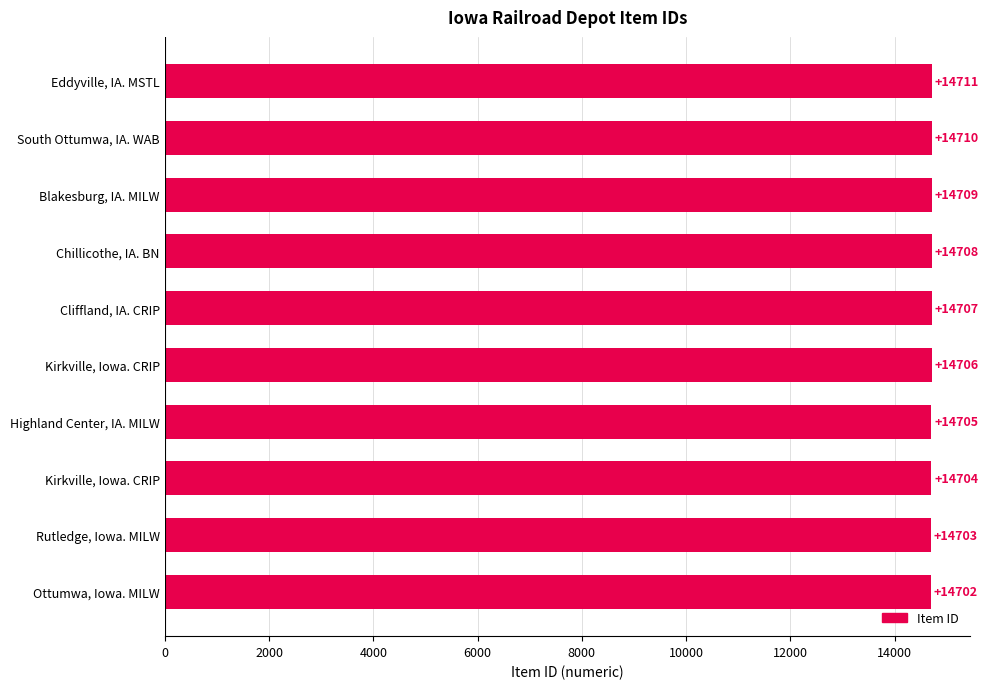

How many values are between 14704 and 14709?

6